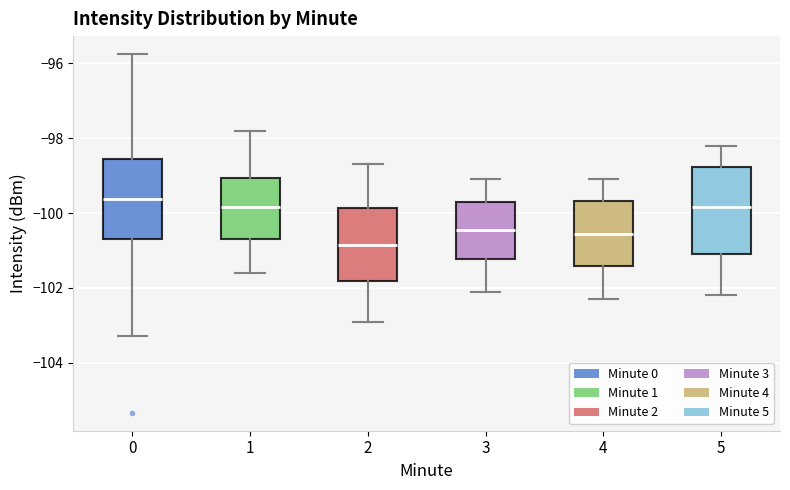

Reading left to right, transcribe this box plot: for each box, give where its median line is, the range the box spans, and where its two whiskers end, as read against the y-axis. The values are not printed on the chart, so give them approximately, as read against the axis.

0: median -99.6, box -100.6 to -98.6, whiskers -103.2 to -95.8
1: median -99.8, box -100.6 to -99.0, whiskers -101.6 to -97.8
2: median -100.8, box -101.8 to -99.8, whiskers -102.8 to -98.6
3: median -100.4, box -101.2 to -99.6, whiskers -102.0 to -99.0
4: median -100.6, box -101.4 to -99.6, whiskers -102.2 to -99.0
5: median -99.8, box -101.0 to -98.8, whiskers -102.2 to -98.2